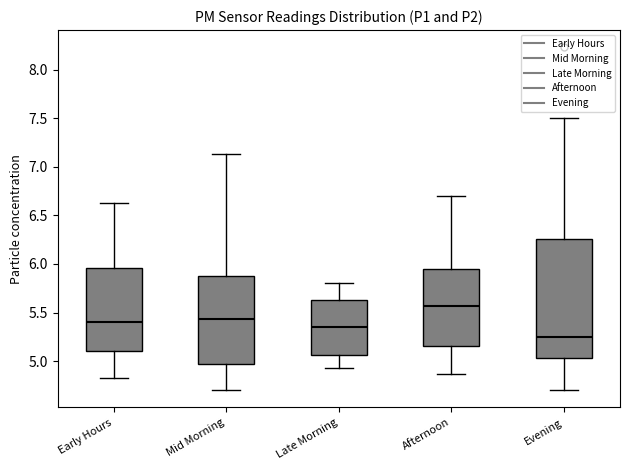

Which box has the highest median line?

Afternoon